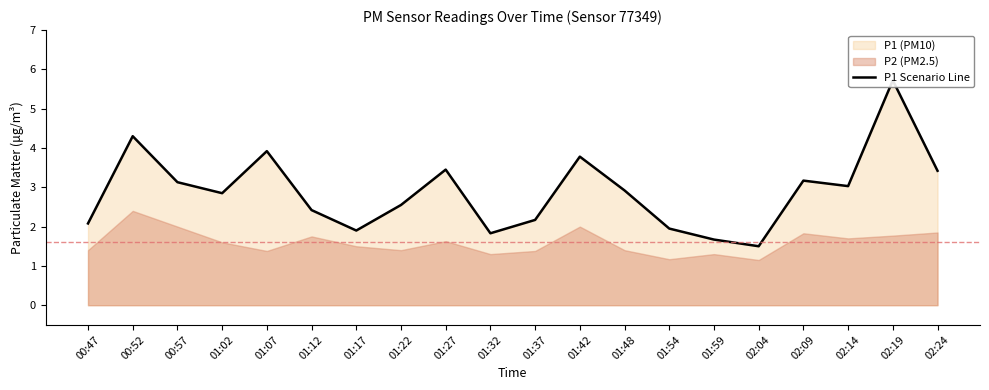

Reading right to left, what are all the values shown in this chart?

3.4	5.7	3.0	3.2	1.5	1.7	1.9	2.9	3.8	2.2	1.8	3.5	2.5	1.9	2.4	3.9	2.9	3.1	4.3	2.1